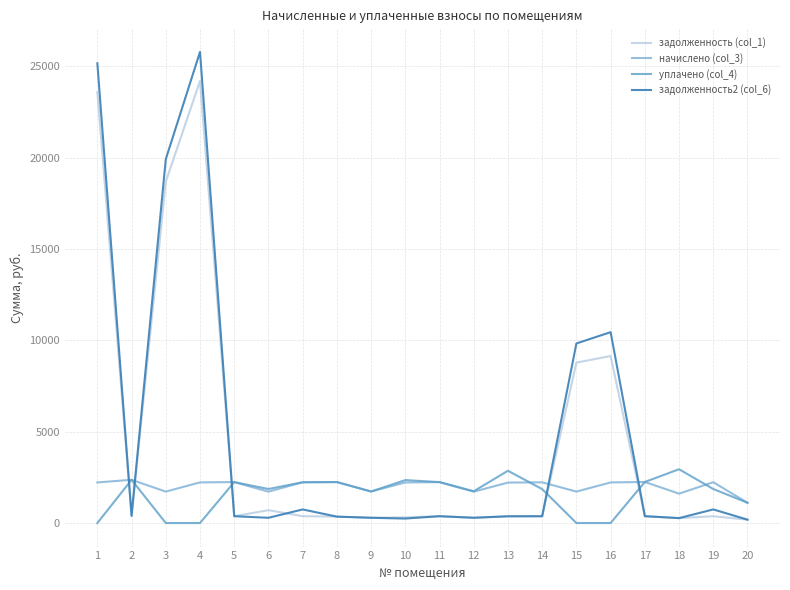

Where do уплачено (col_4) and задолженность (col_1) first cross each other?

1 and 2